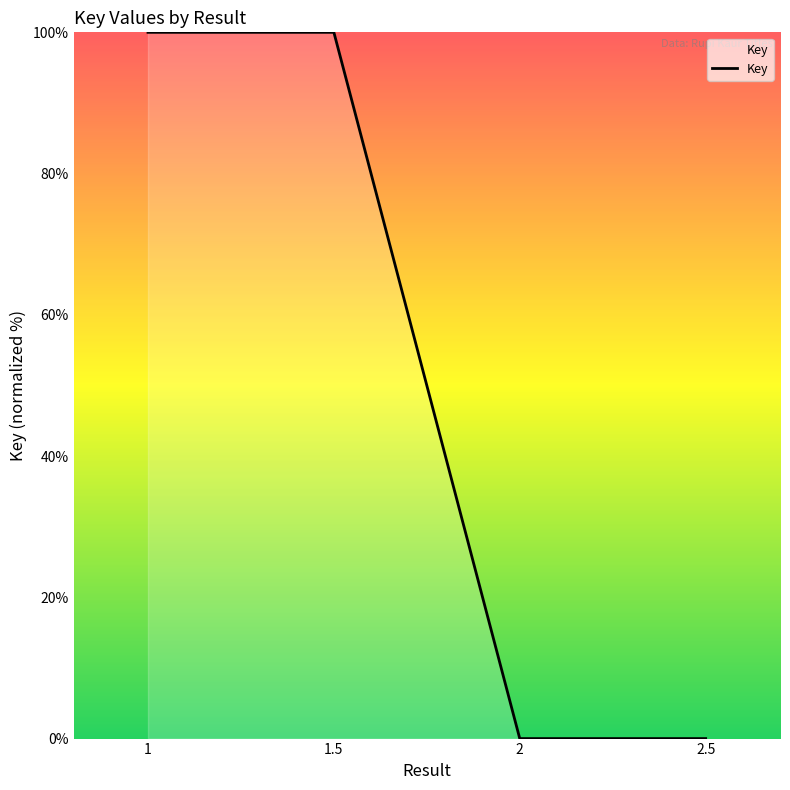

Count the values in the range 0 to 100.

4